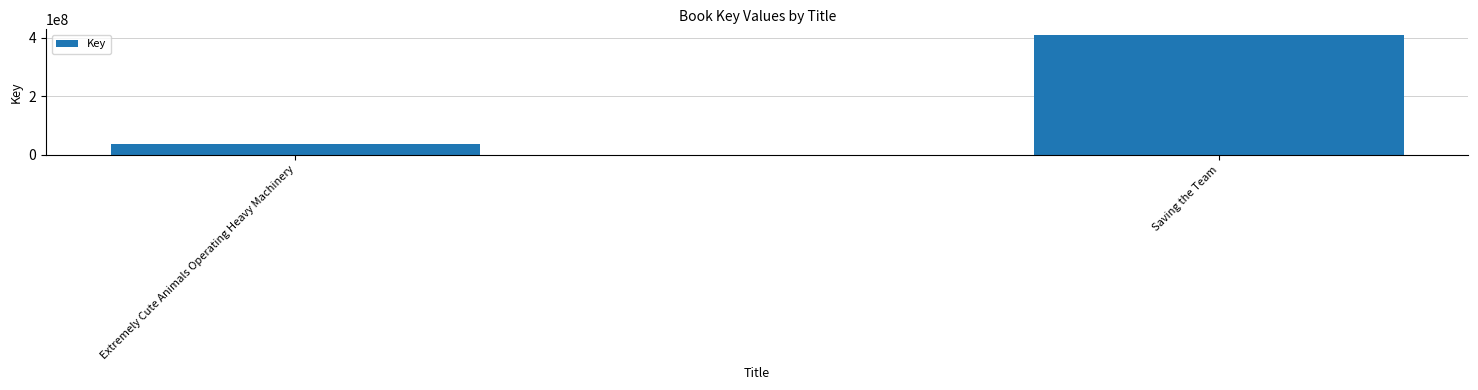

How many values are between 36736111 and 409142799?

2